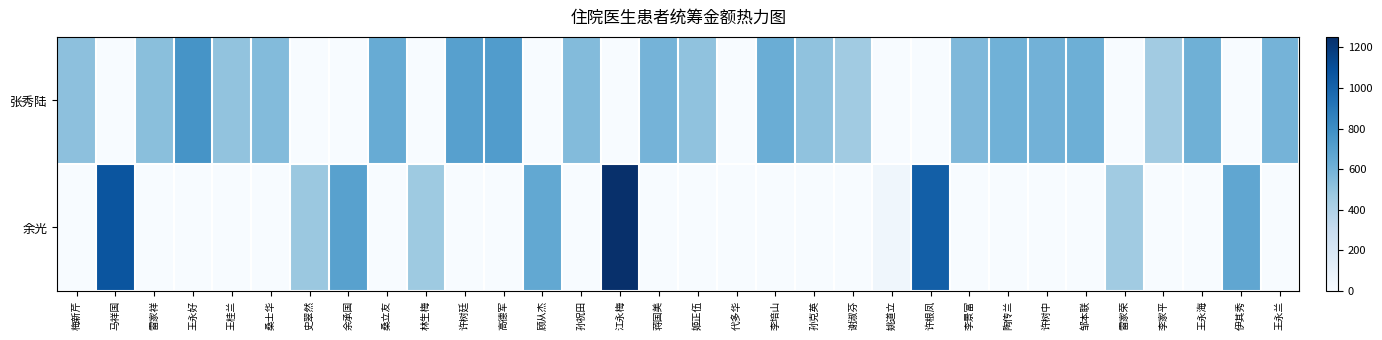

Between 陶传兰 and 余承国, which is larger?

陶传兰